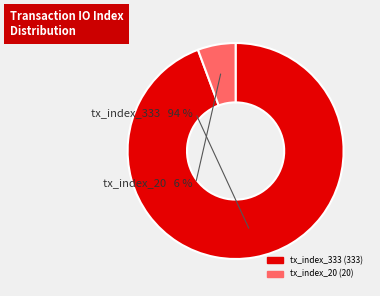

To the nearest percent, what is the difference between the tx_index_20 and tx_index_333 slice percentages?

89%